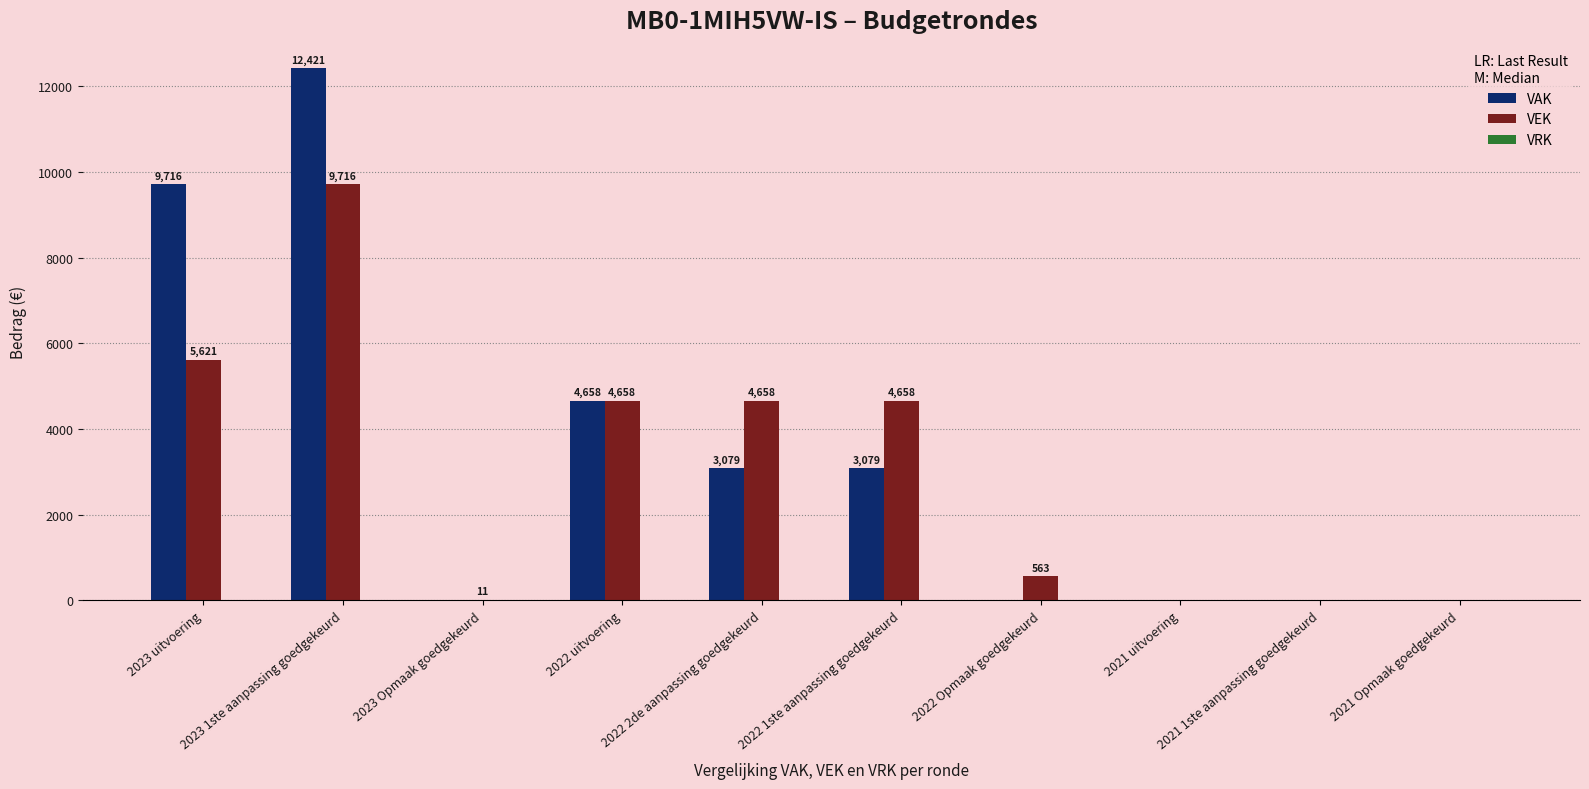

How many series are shown in this chart?

2